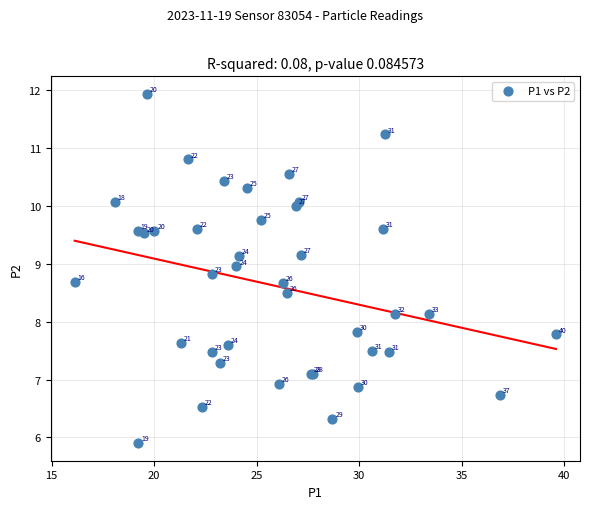

What Y value in the scatter plot is closest to 8?

8.1